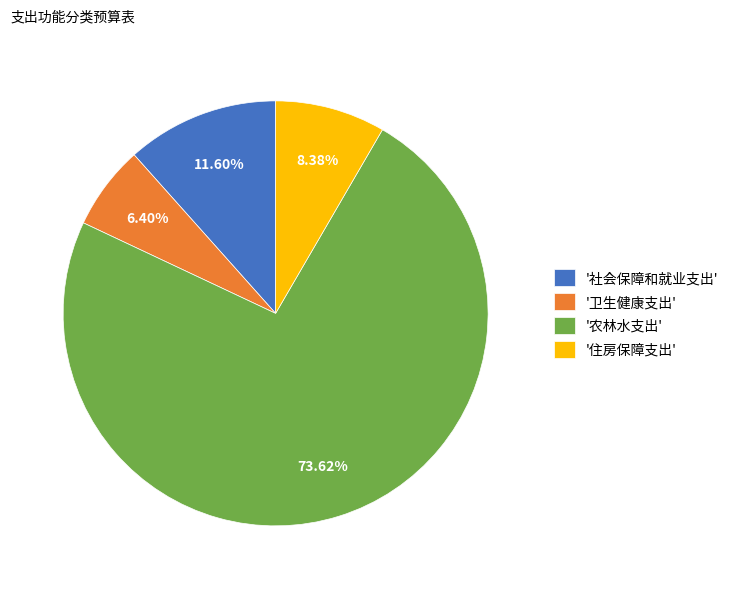

Does '住房保障支出' account for over 50% of the chart?

No